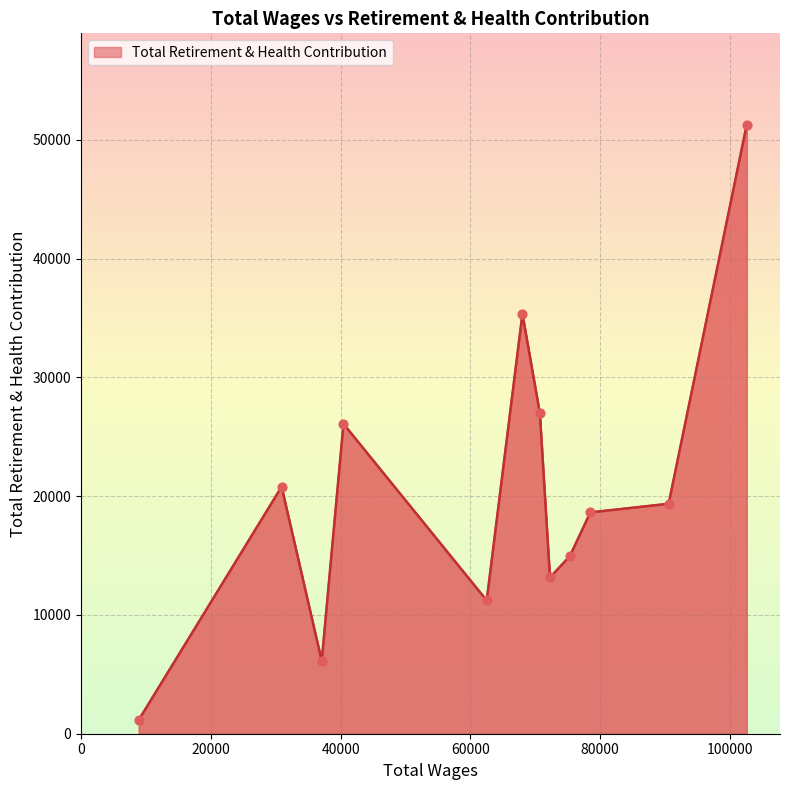

What is the difference between the maximum and minimum values?

50106